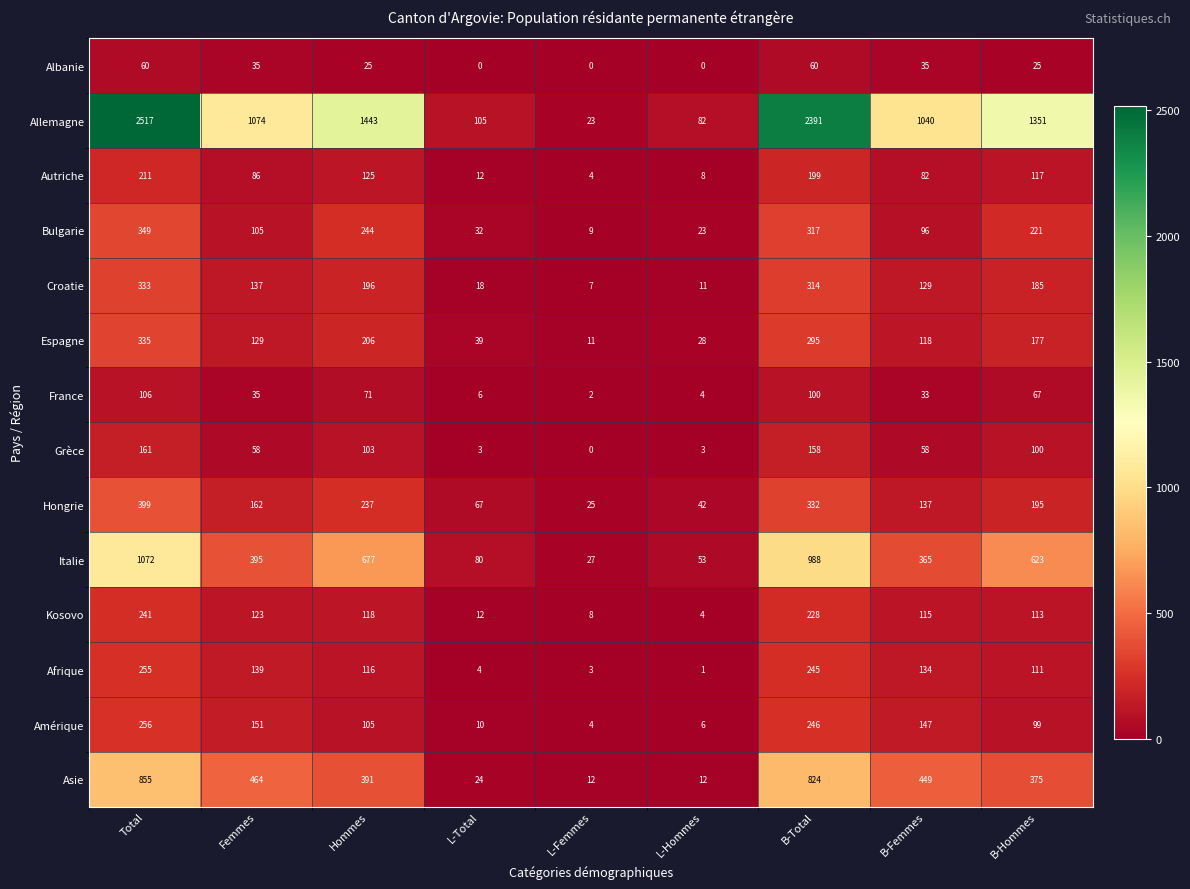

Which series has the largest range (max minus min)?

Allemagne